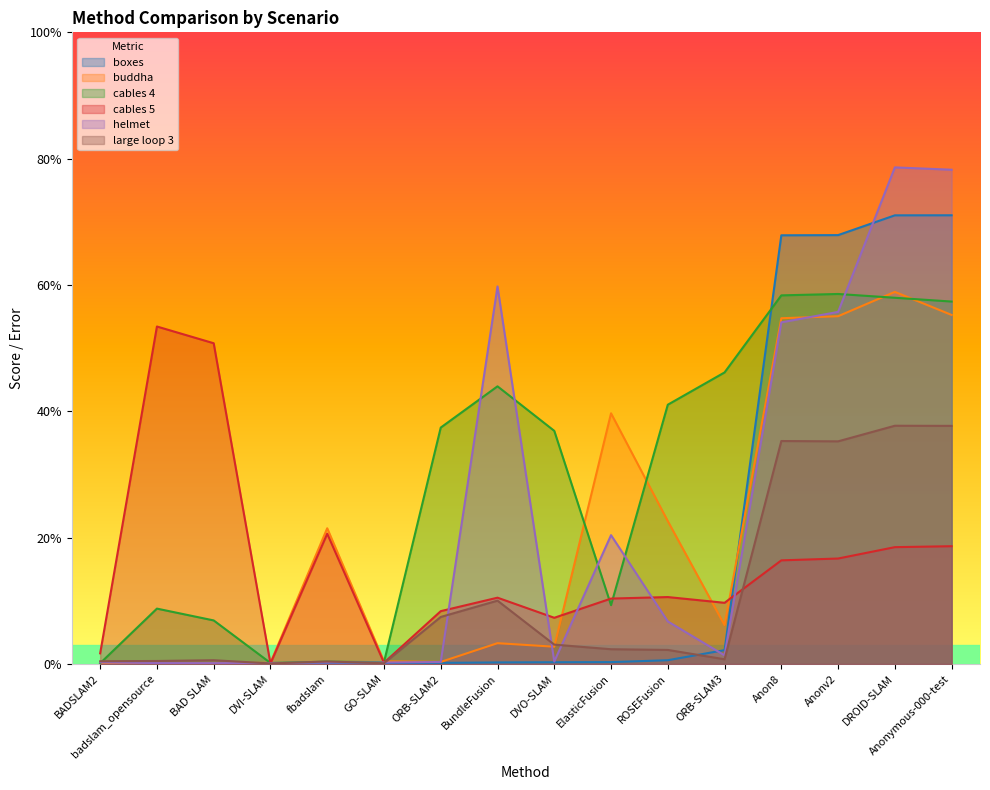

Reading left to right, what are all the values shown in this chart?

boxes: 0.1	0.1	0.1	0.1	0.1	0.1	0.2	0.2	0.3	0.3	0.6	2.2	67.9	67.9	71.0	71.0
buddha: 0.1	0.1	0.1	0.2	21.5	0.4	0.3	3.3	2.7	39.7	22.6	6.2	54.7	55.1	58.9	55.3
cables 4: 0.1	8.8	6.9	0.2	0.4	0.3	37.4	44.0	36.9	9.3	41.0	46.2	58.4	58.6	58.0	57.4
cables 5: 1.7	53.4	50.8	0.1	20.6	0.2	8.4	10.5	7.3	10.4	10.6	9.7	16.4	16.7	18.5	18.6
helmet: 0.3	0.1	0.1	0.2	0.2	0.2	0.3	59.8	0.4	20.4	6.7	1.4	54.1	55.7	78.6	78.2
large loop 3: 0.4	0.5	0.6	0.1	0.4	0.1	7.5	10.0	3.1	2.3	2.2	0.8	35.3	35.2	37.7	37.7